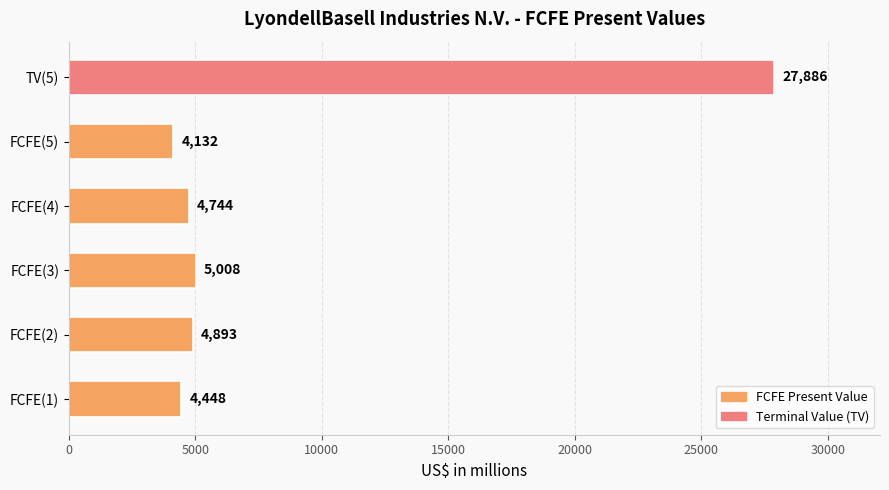

How many bars are there in total?

6